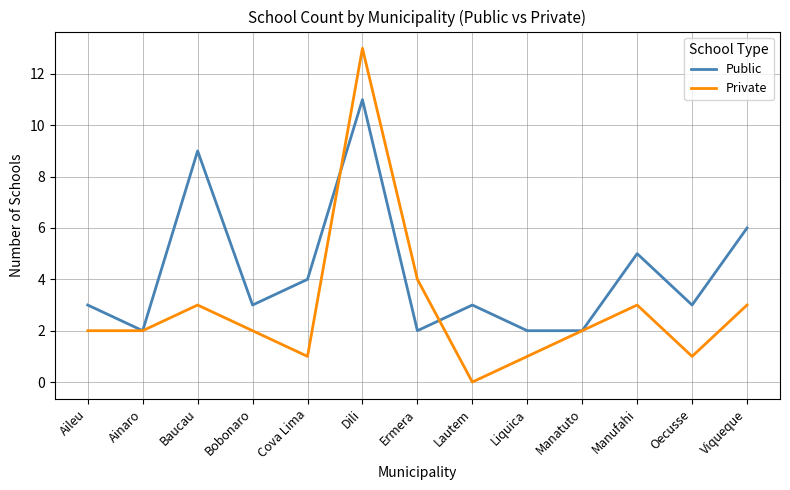

Where is the first local minimum for Public?

Ainaro